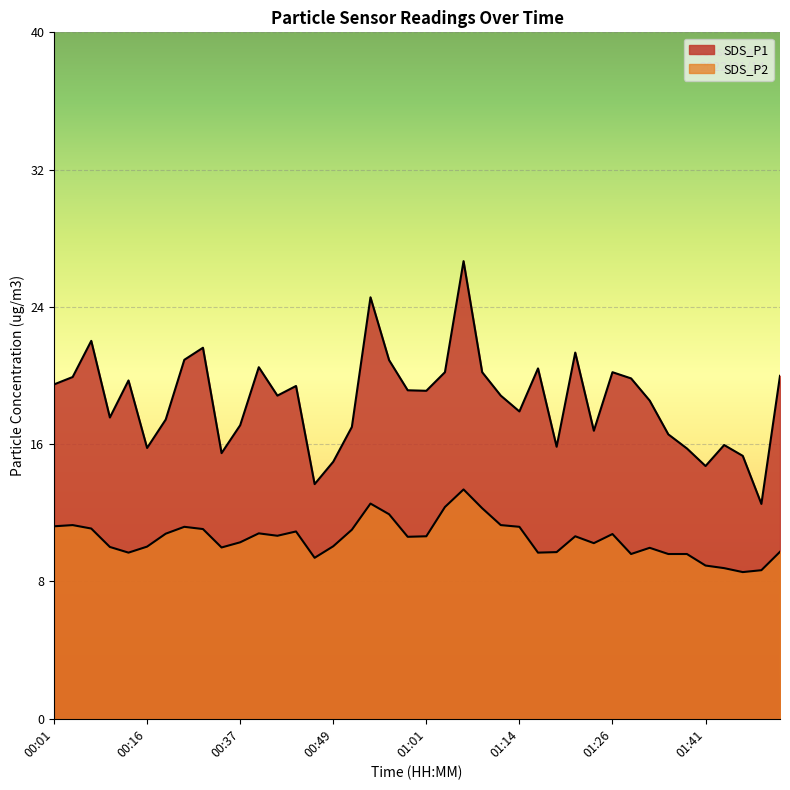

Is it true that SDS_P2 equals 9.7 at 00:11?

True